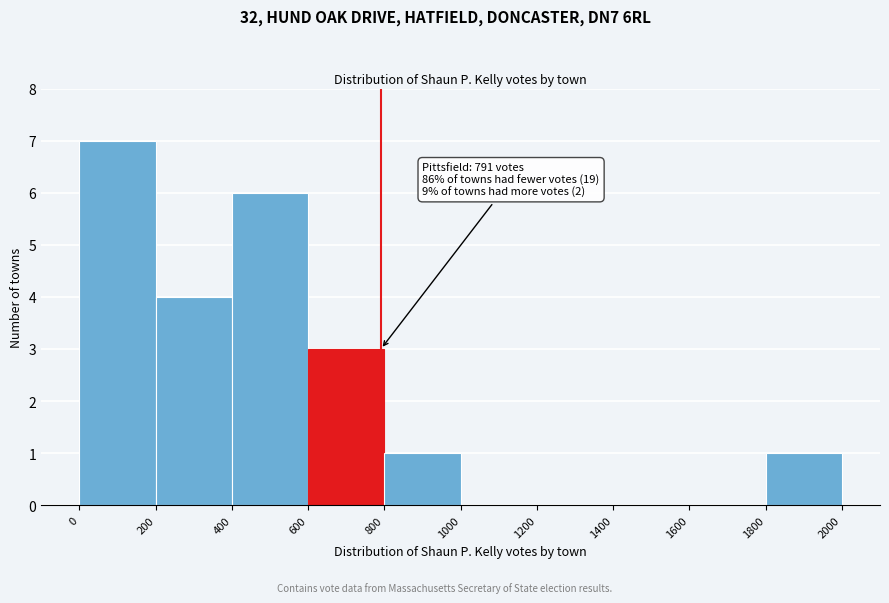

Which range on the x-axis has the tallest bar?

0 to 200